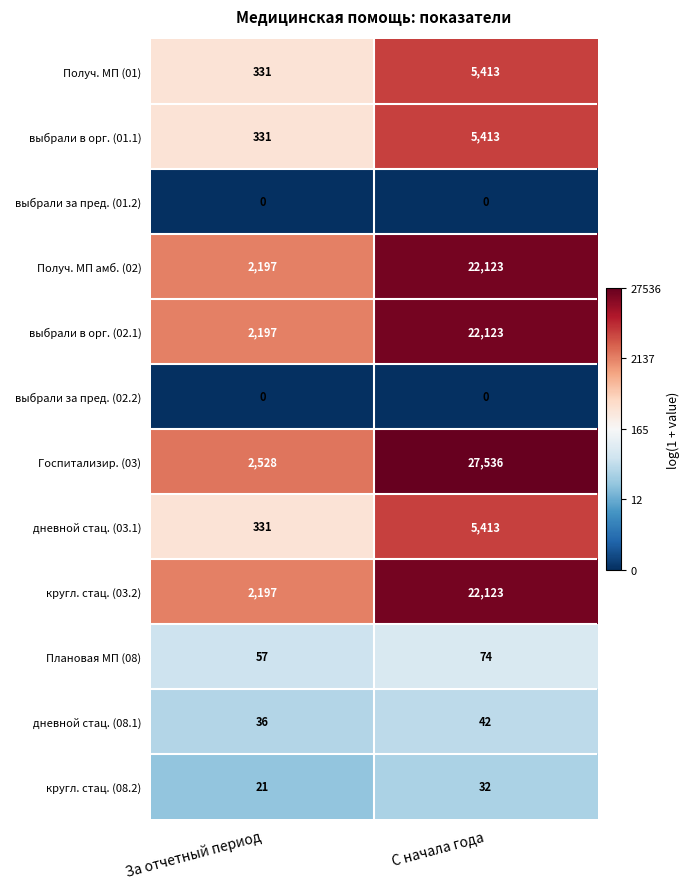

At which label does Плановая МП (08) reach its peak?

С начала года